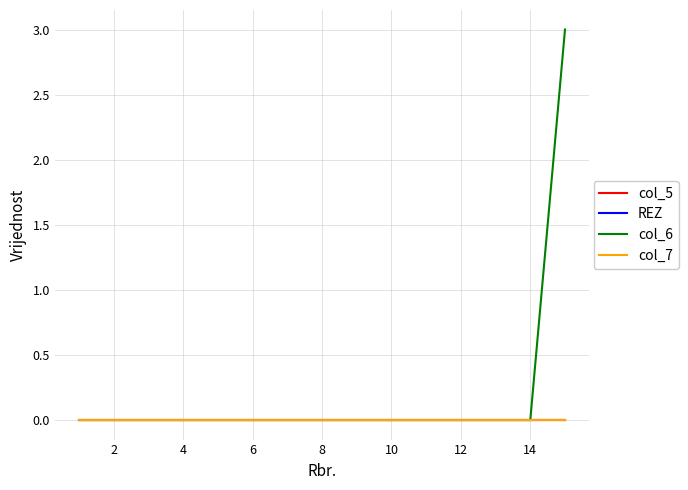

True or false: col_5 has more than 1 interior local peaks.

False